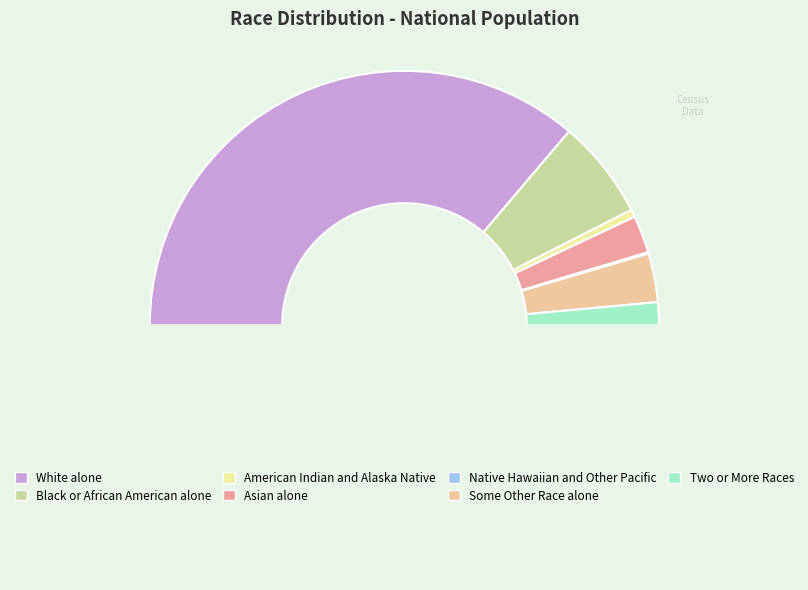

Is there any slice that represents more than half of the pie?

Yes